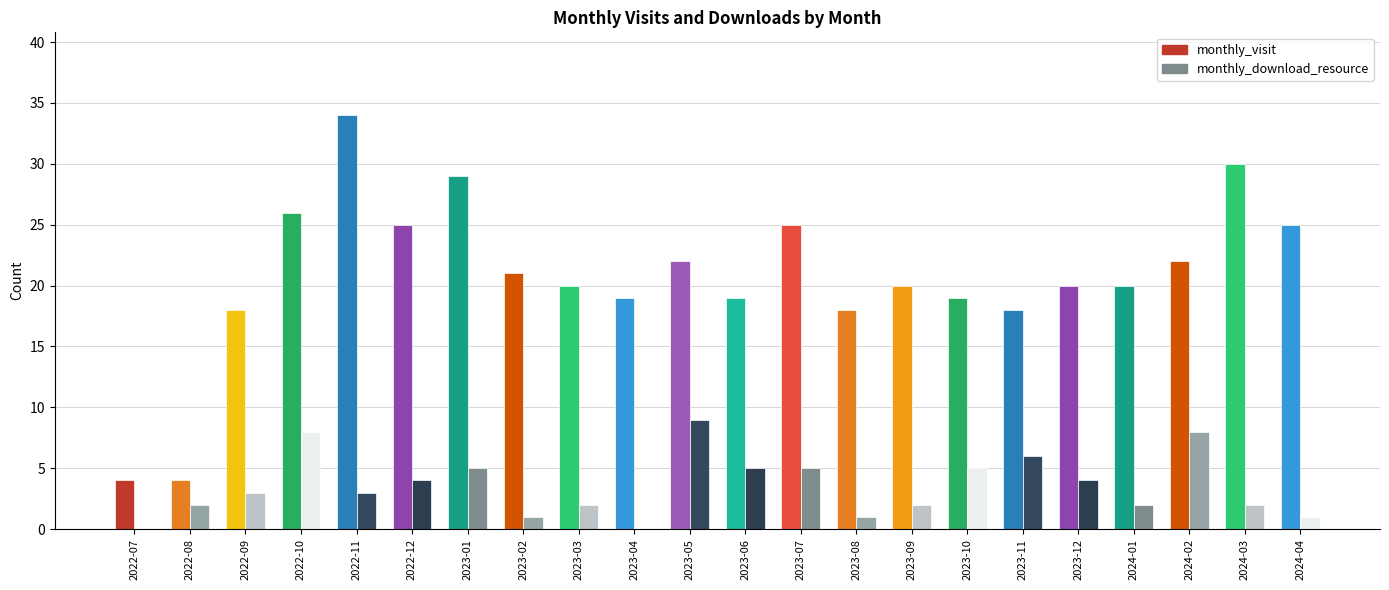

At 2024-01, list the series in order from smallest to largest.

monthly_download_resource, monthly_visit